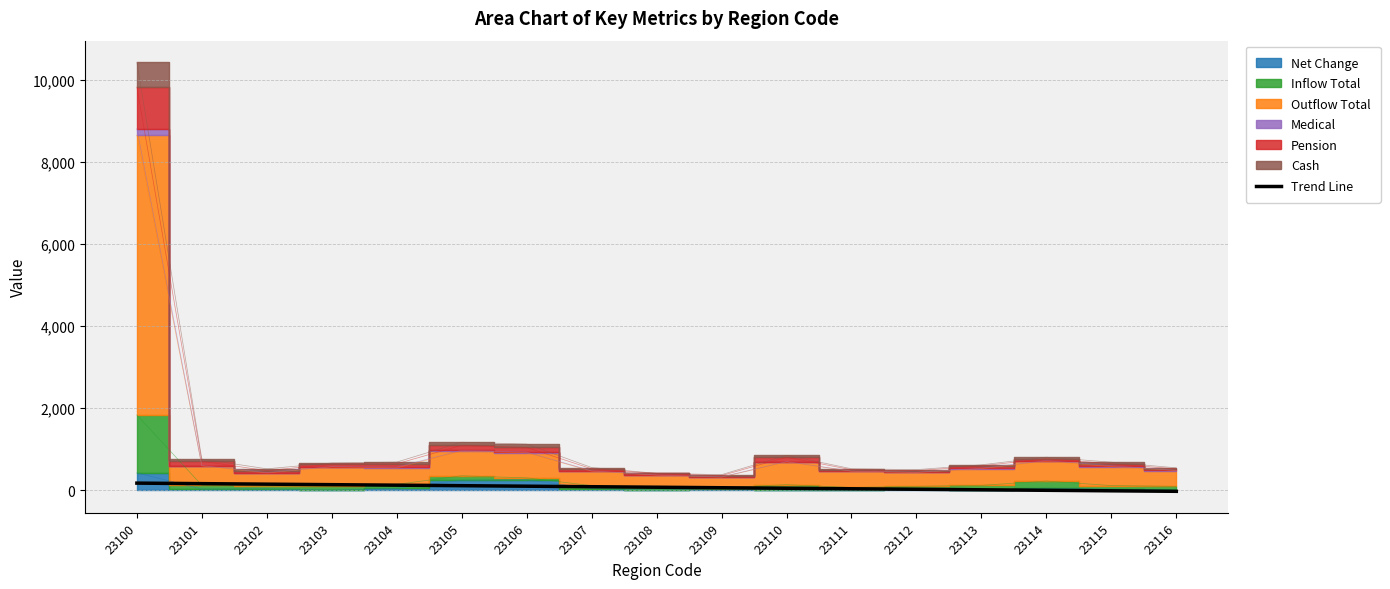

How many values are below zero?

3